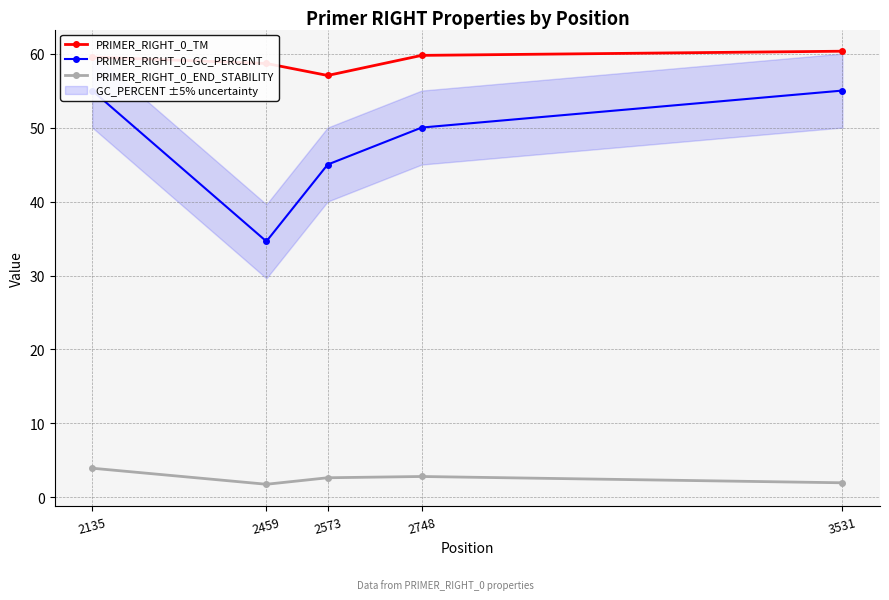

Reading left to right, what are all the values shown in this chart?

PRIMER_RIGHT_0_TM: 2135=59.5	2459=58.7	2573=57.0	2748=59.8	3531=60.3
PRIMER_RIGHT_0_GC_PERCENT: 2135=55.0	2459=34.6	2573=45.0	2748=50.0	3531=55.0
PRIMER_RIGHT_0_END_STABILITY: 2135=4.0	2459=1.8	2573=2.7	2748=2.8	3531=2.0